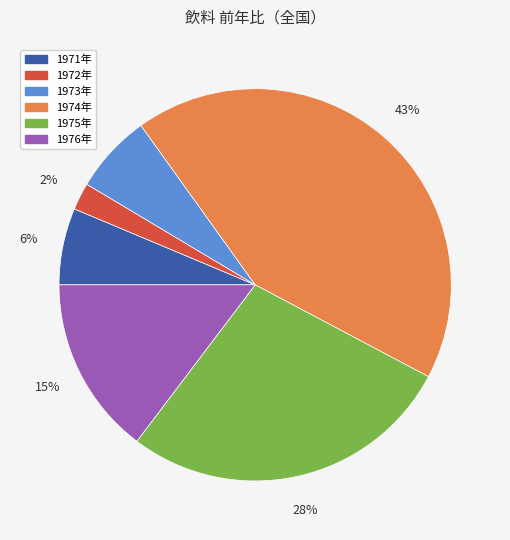

Is there a majority slice in this chart?

No